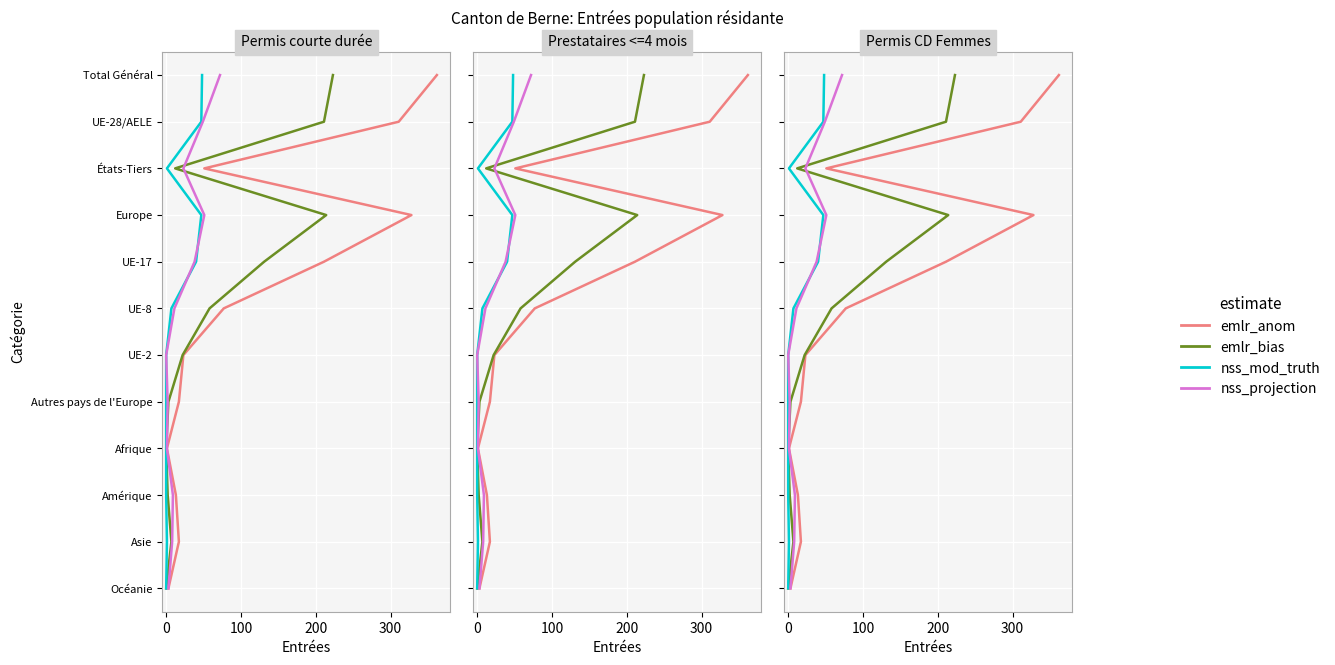

True or false: emlr_anom and nss_projection intersect in this chart.

False